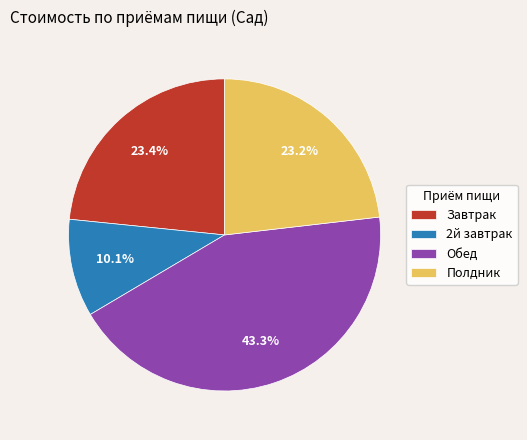

Which slice is the largest?

Обед